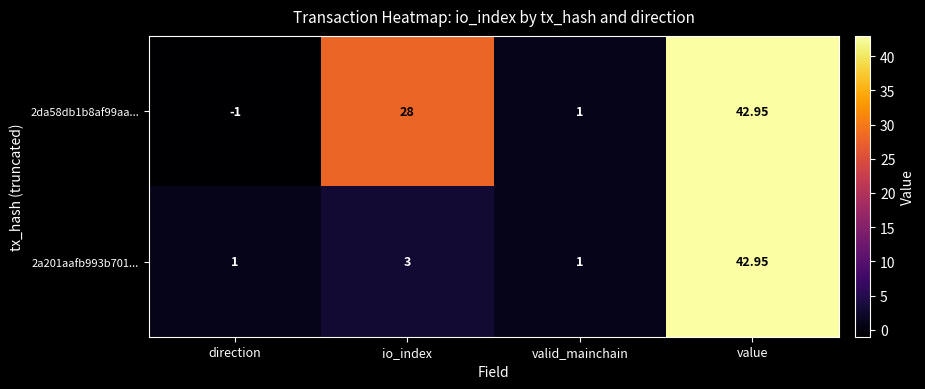

At which category is the sum across all series the highest?

value